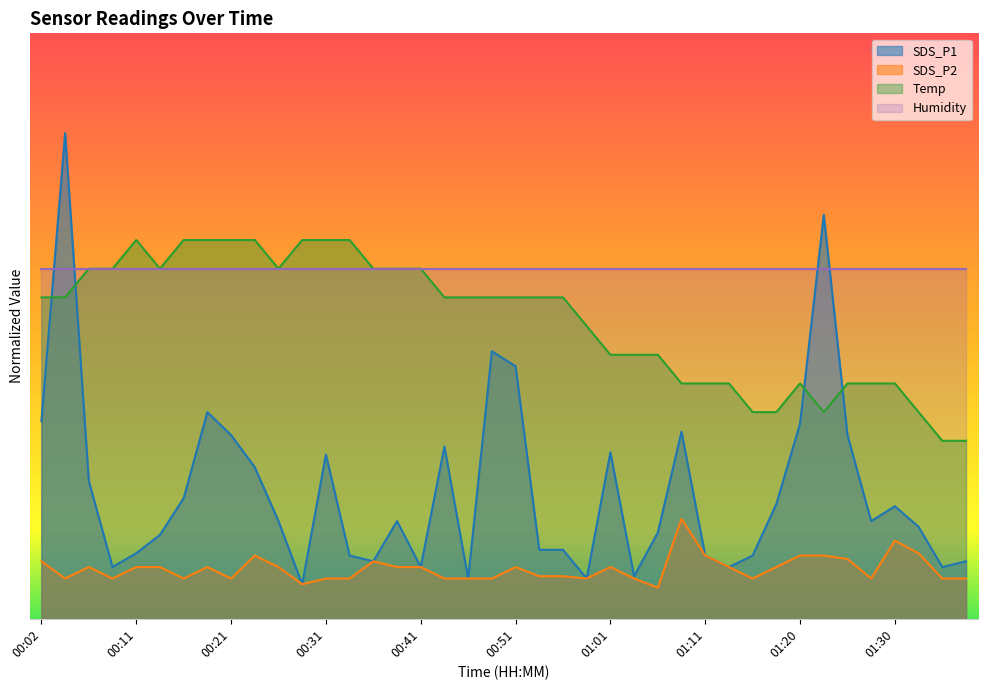

How many interior local peaks does the SDS_P2 series have?

8